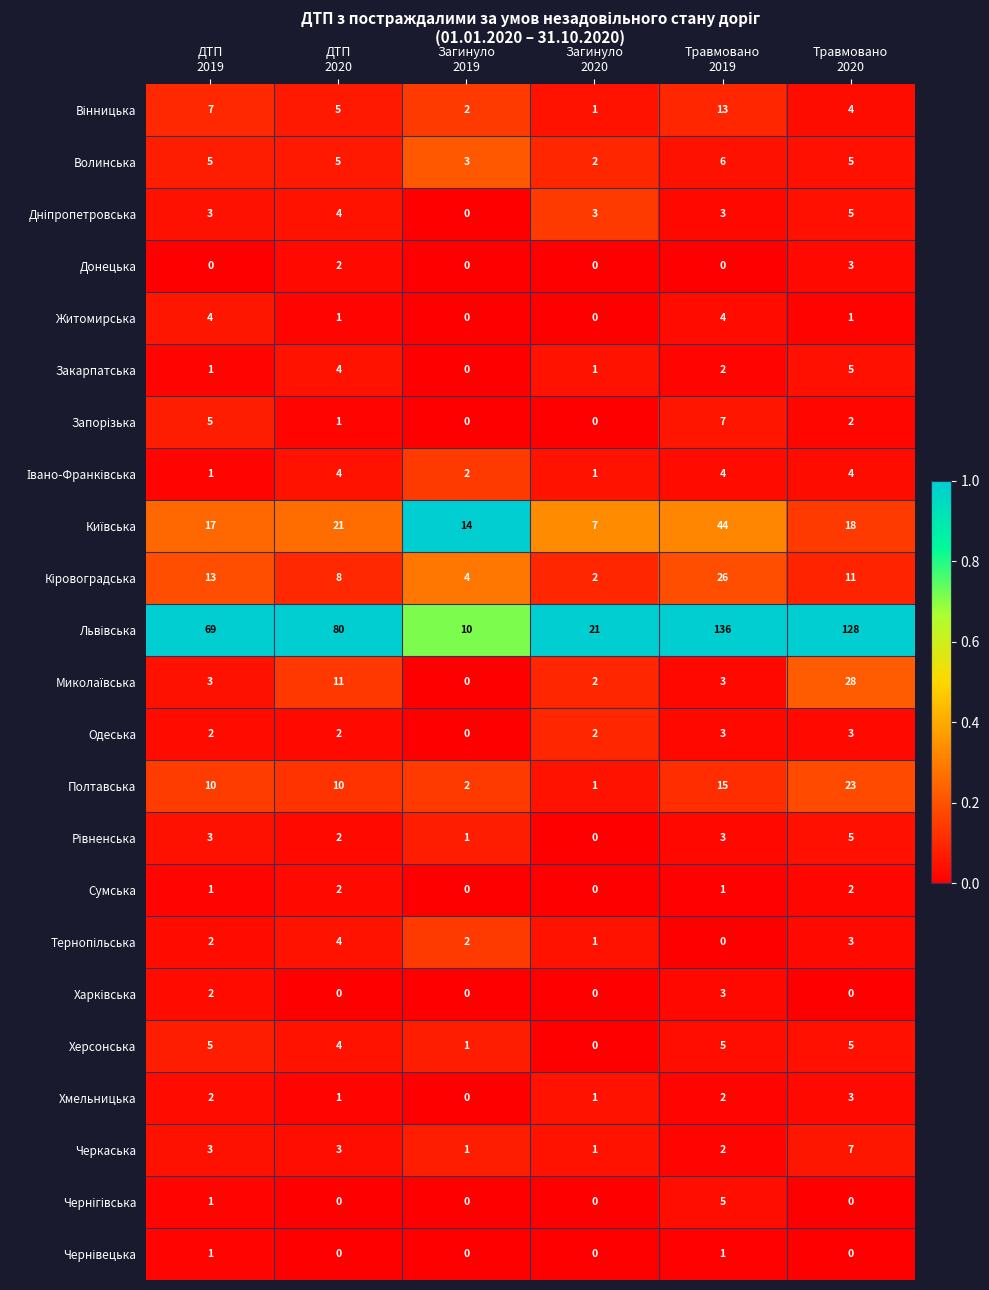

What is the greatest value displayed?

136